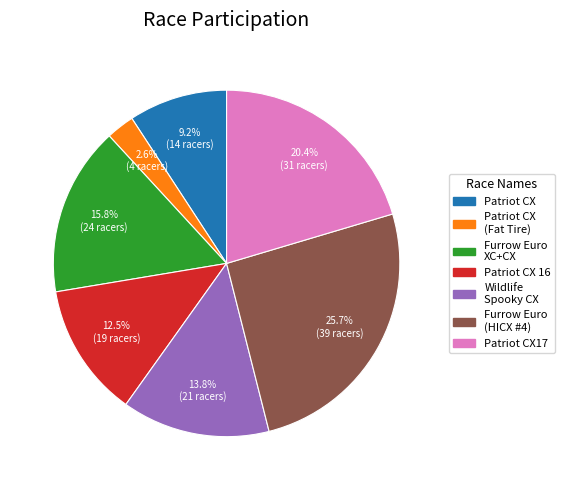

Is there a majority slice in this chart?

No